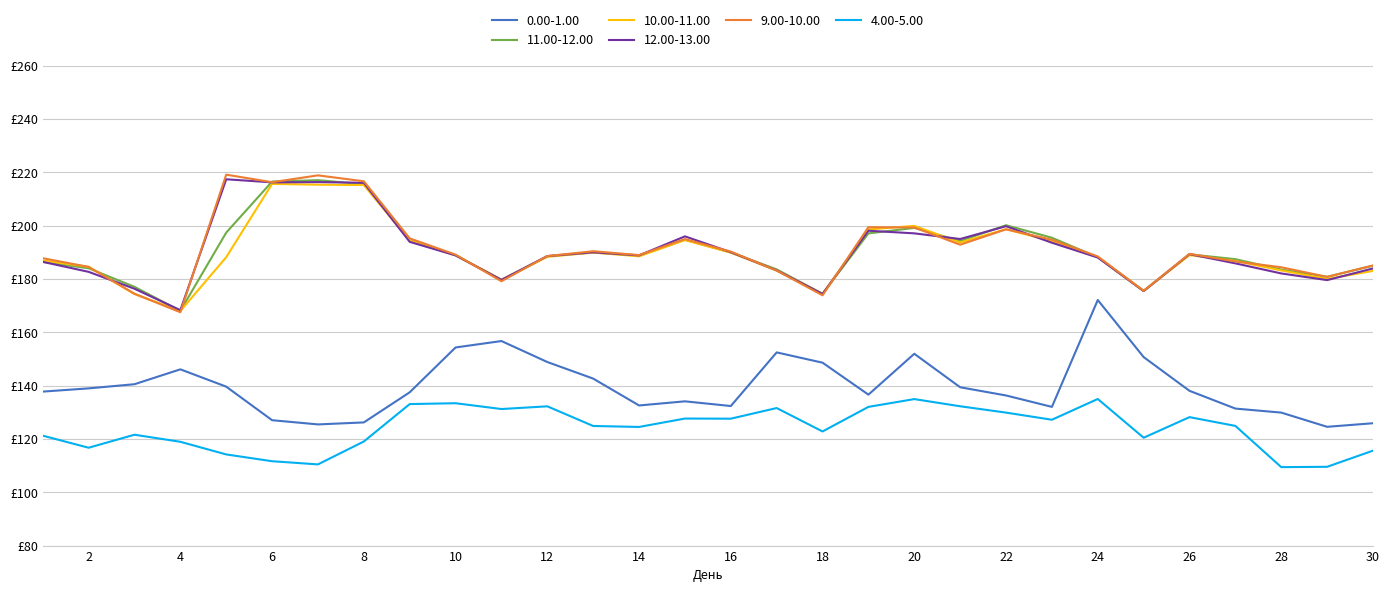

Rank the categories by 9.00-10.00 value from highest to lowest.

5, 7, 8, 6, 19, 20, 22, 9, 15, 23, 21, 13, 16, 26, 10, 14, 12, 24, 1, 27, 30, 2, 28, 17, 29, 11, 25, 3, 18, 4